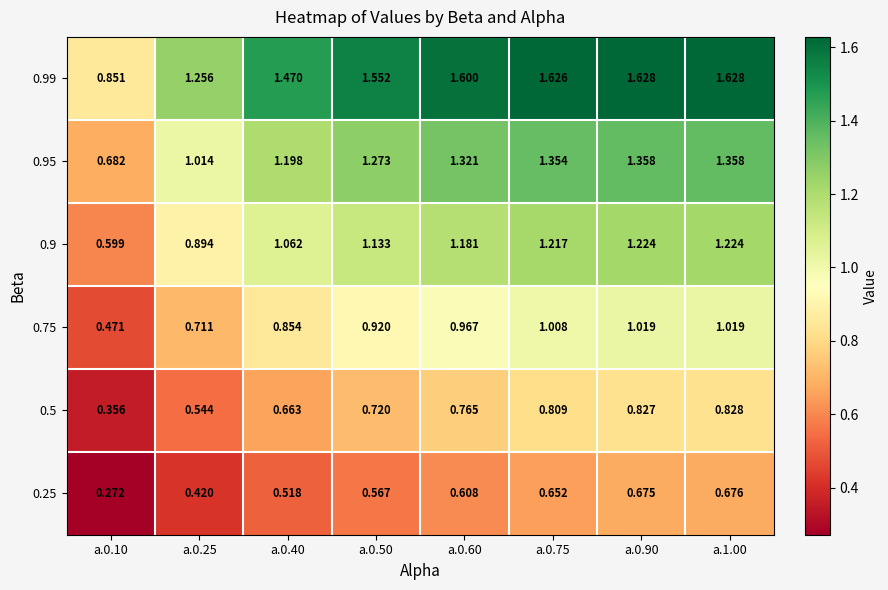

How many categories are shown in the chart?

8